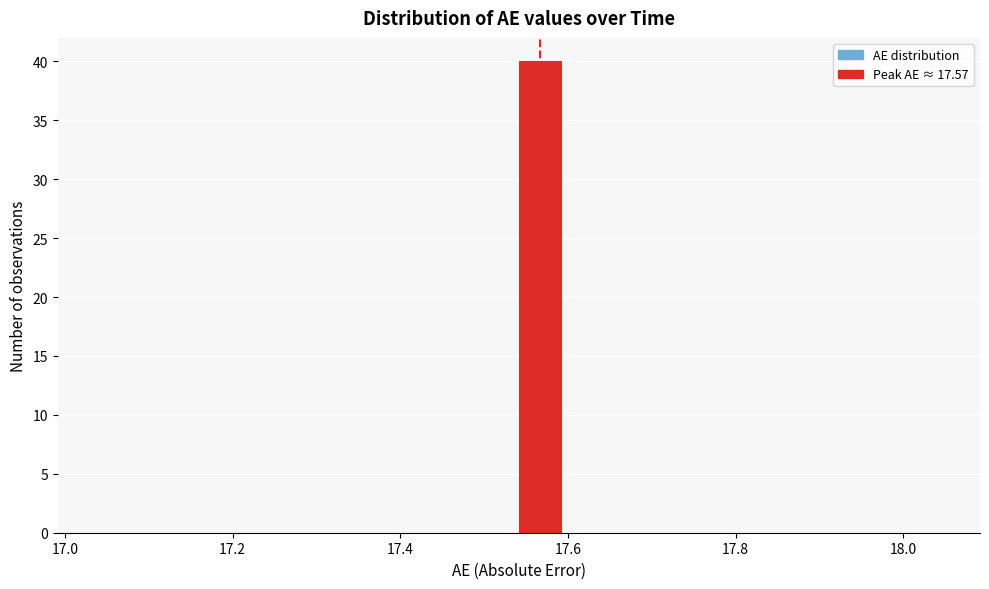

Read against the x-axis, roughly where is the centre of the tallest bar?

17.56